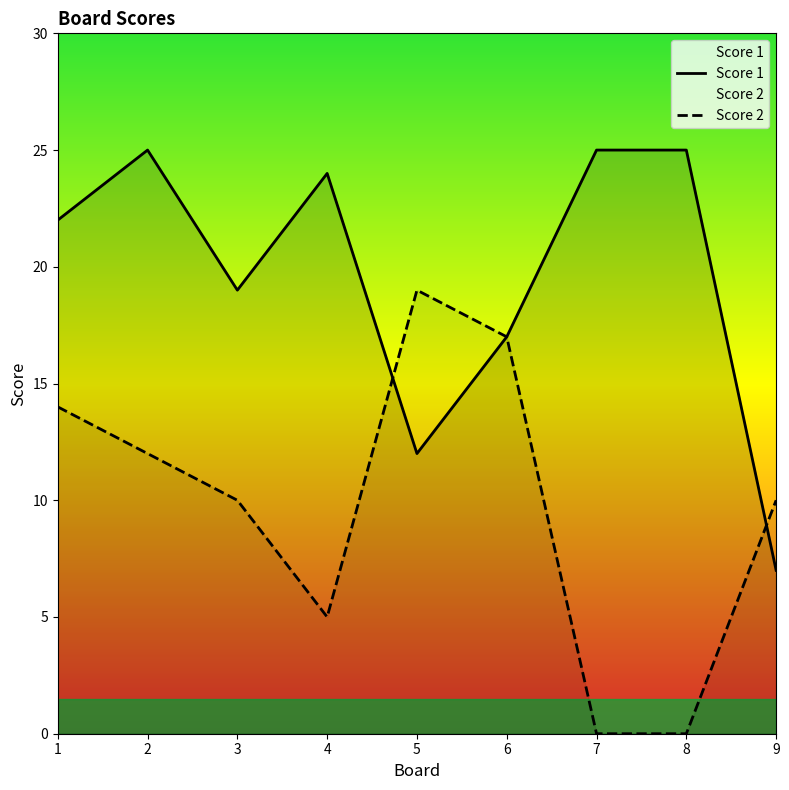

What are all the series names shown in the legend?

Score 1, Score 2